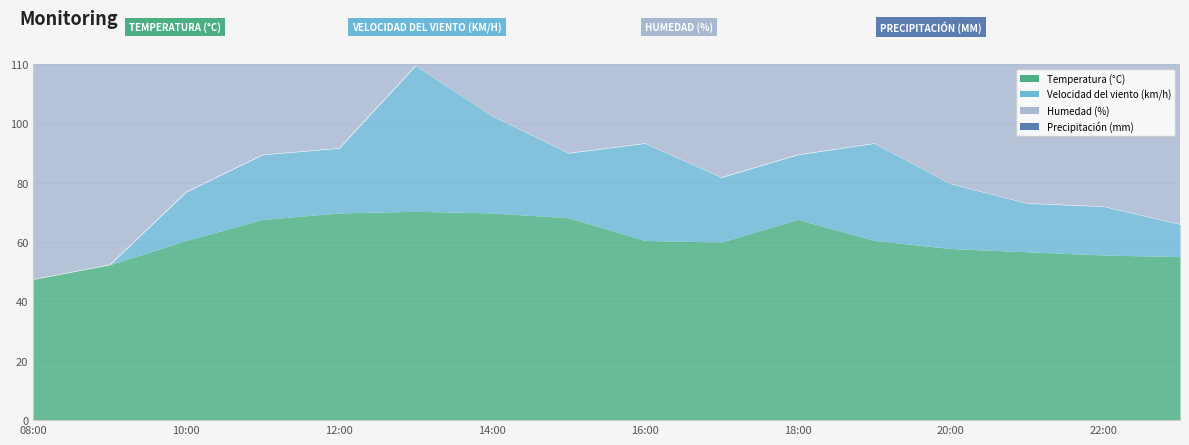

What is the difference between the maximum and minimum values in the Precipitación (mm) series?

3.8